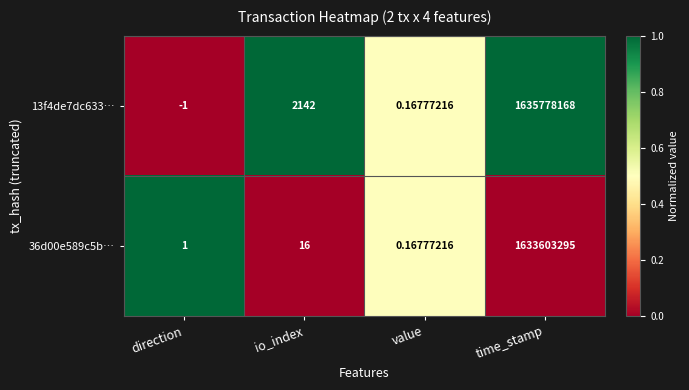

Is the value of 13f4de7dc633… at io_index greater than the value of 36d00e589c5b… at io_index?

Yes